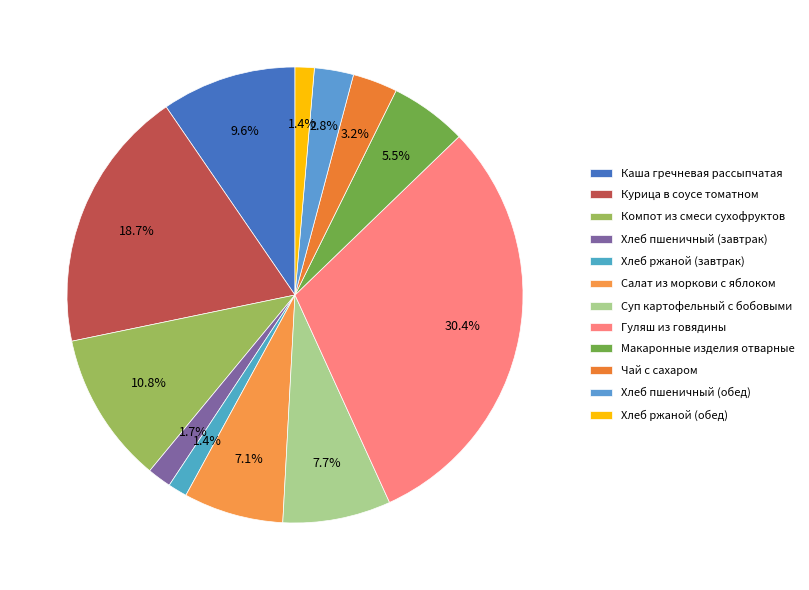

Is there any slice that represents more than half of the pie?

No